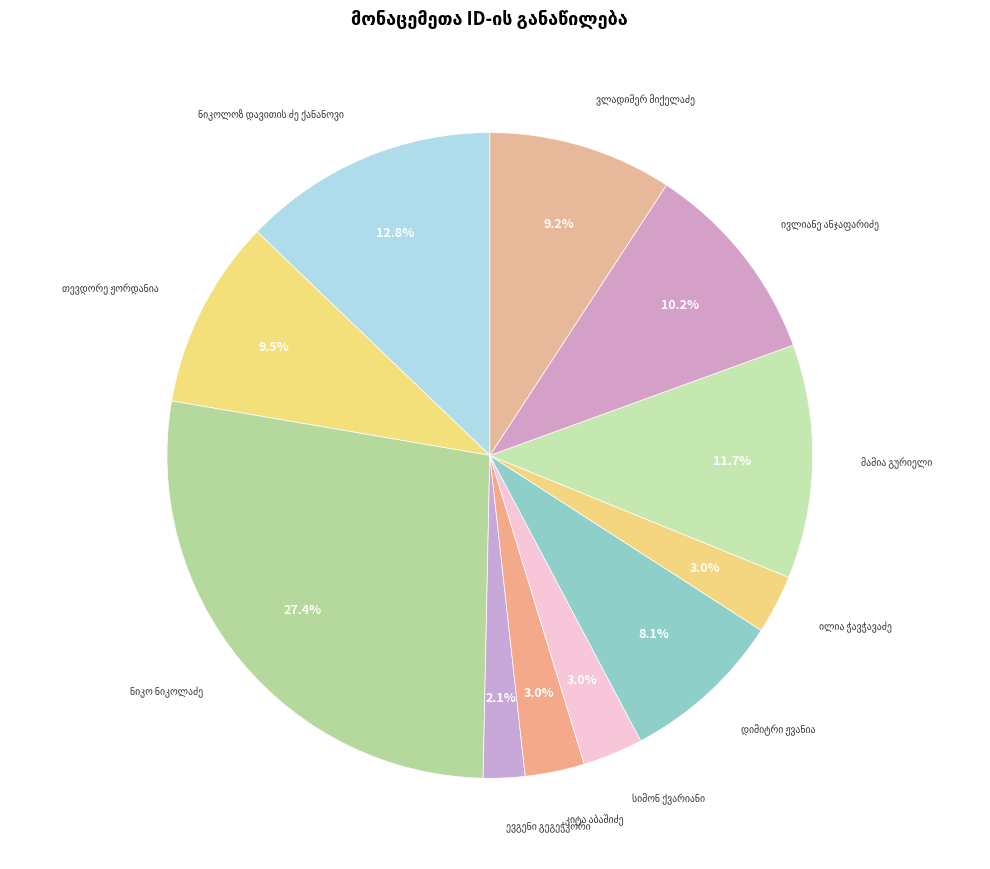

Does any single category account for the majority?

No